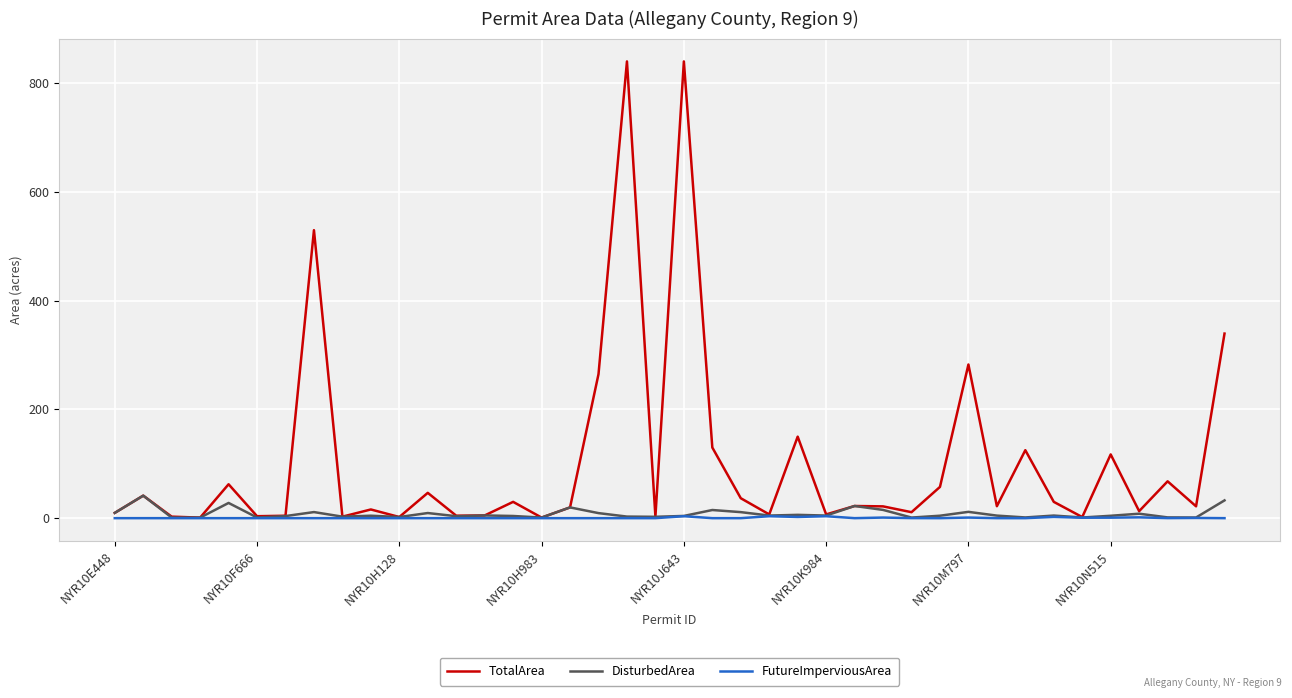

True or false: DisturbedArea has more than 2 interior local peaks.

True